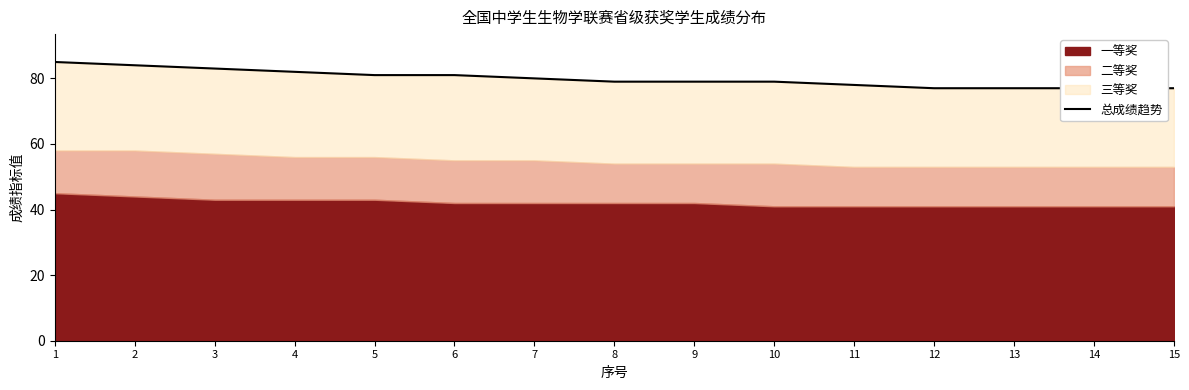

What is the ratio of the value at 4 to the value at 1?

1.0